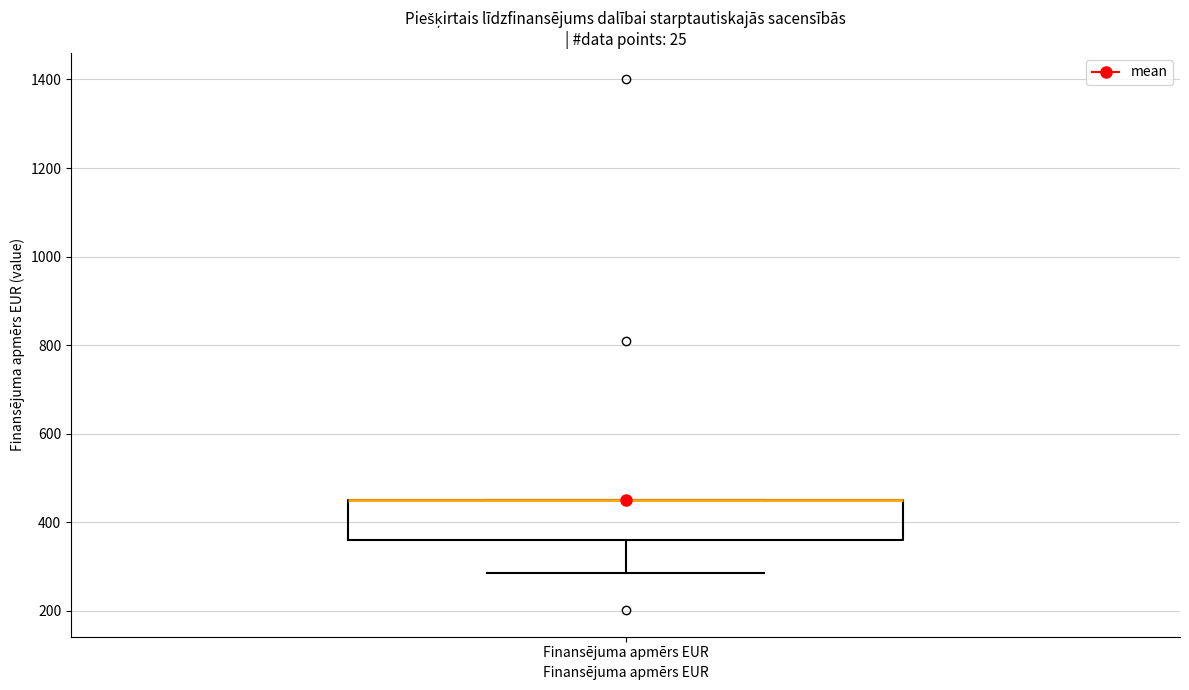

Where does the lower whisker of the box for Finansējuma apmērs EUR end on the y-axis? The values are not printed on the chart, so give them approximately, as read against the axis.

280